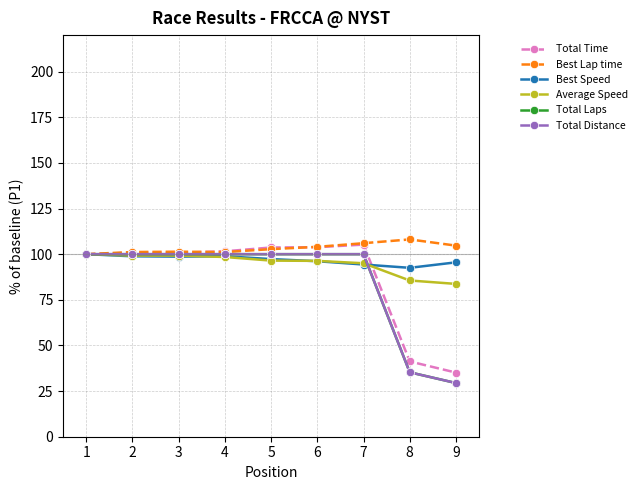

Is this an area chart (filled region under the line)?

No